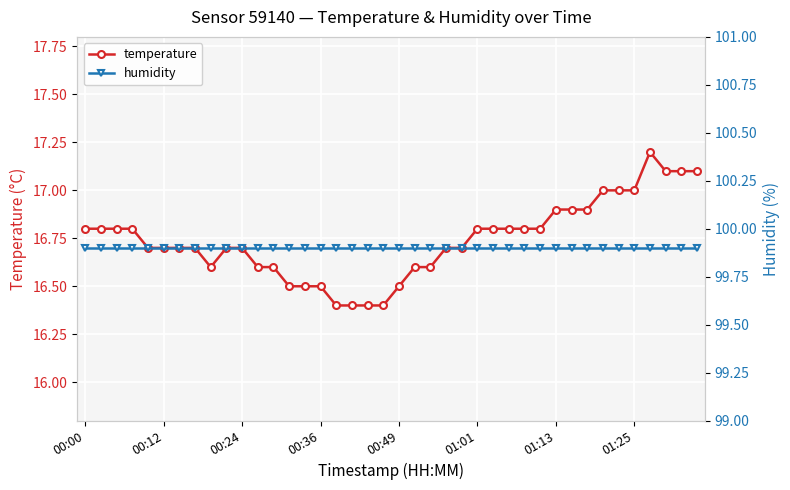

True or false: temperature and humidity intersect in this chart.

False